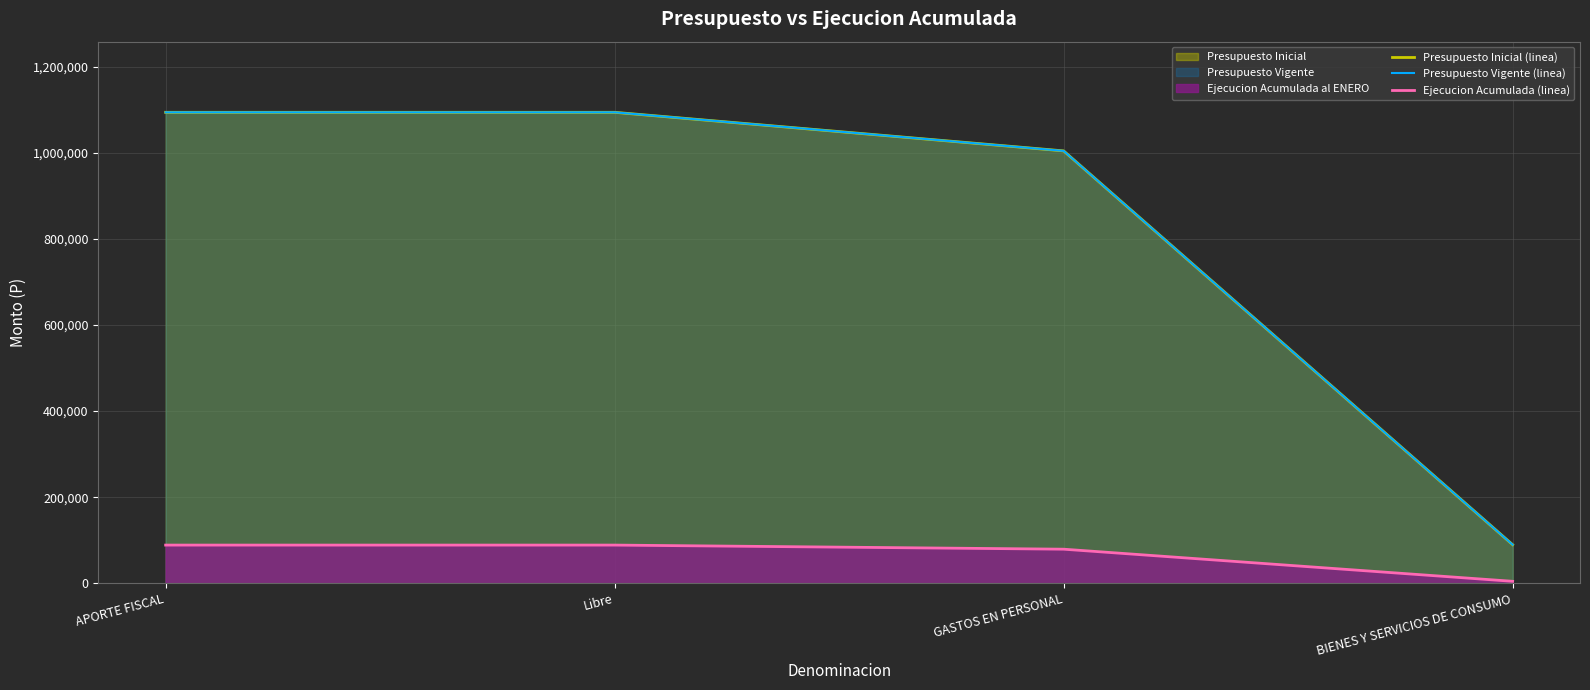

What is the greatest value displayed?

1094250